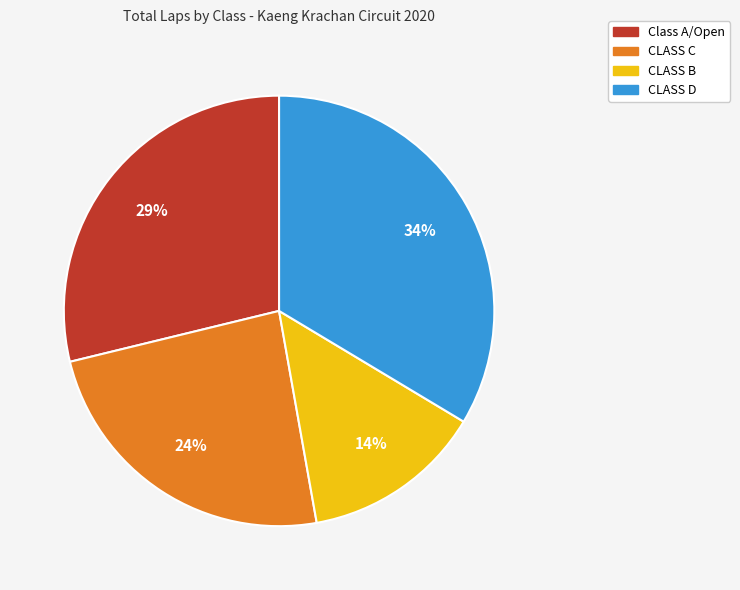

Rank the categories by value from highest to lowest.

CLASS D, Class A/Open, CLASS C, CLASS B